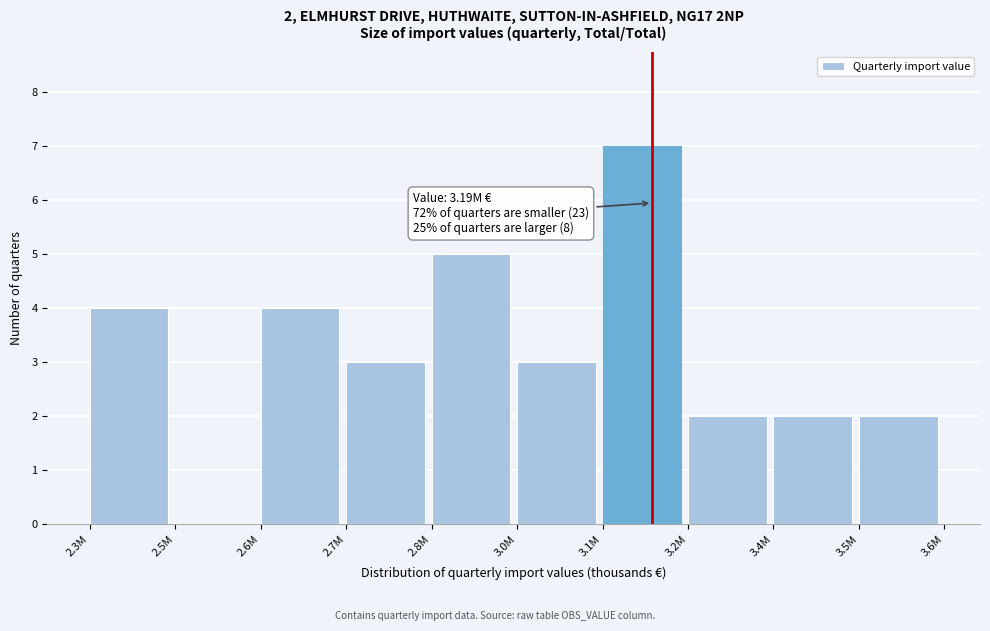

Reading right to left, list all the values displayed in this chart.

3.5M=2	3.4M=2	3.2M=2	3.1M=7	3.0M=3	2.8M=5	2.7M=3	2.6M=4	2.5M=0	2.3M=4